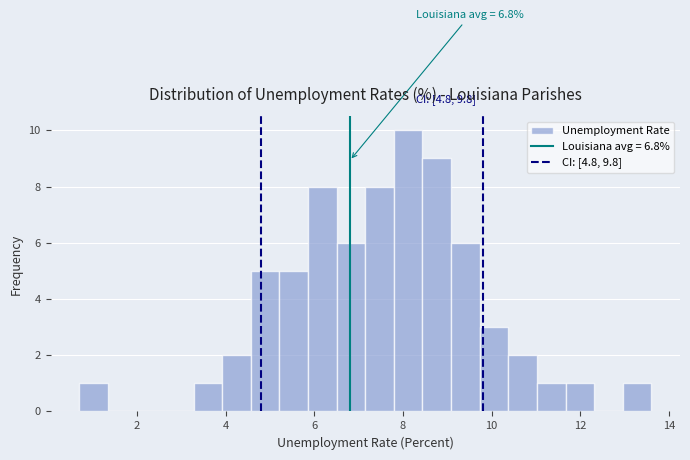

Around what value on the x-axis is the tallest bar? Give the approximate position of its centre, as read against the axis.

8.2